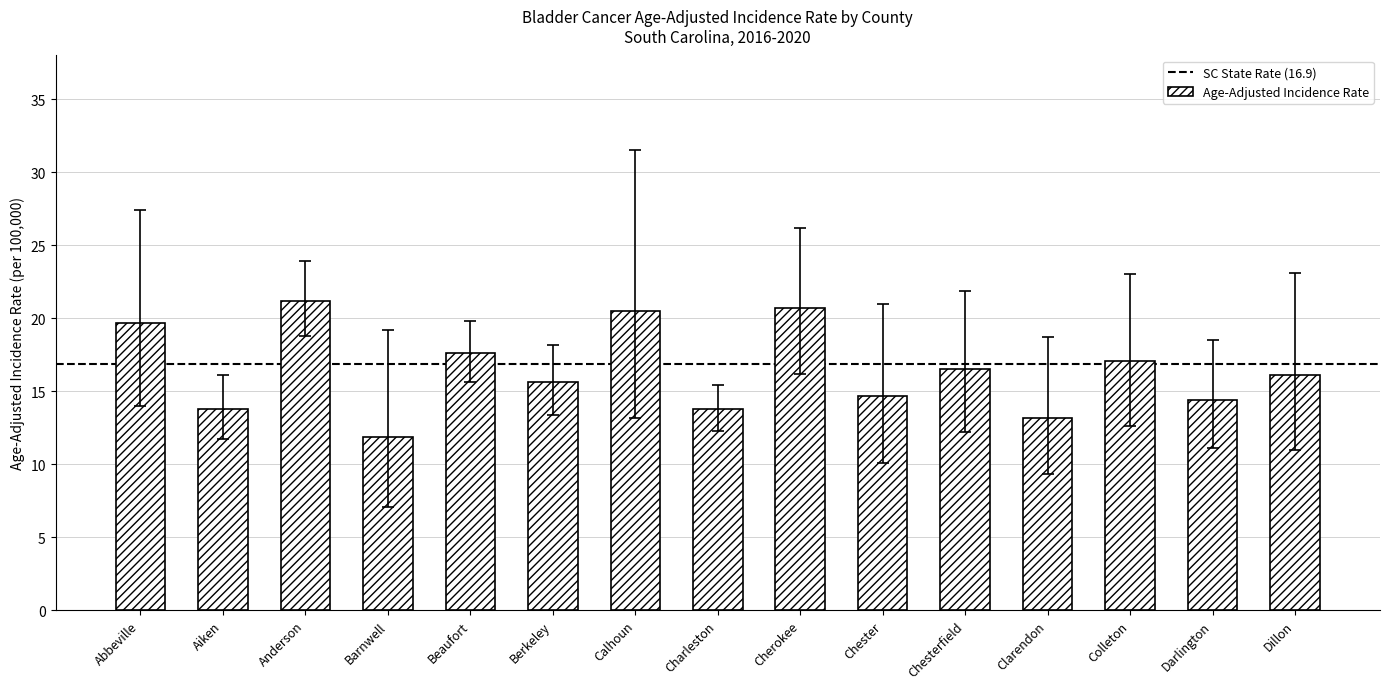

What is the average value?

16.5